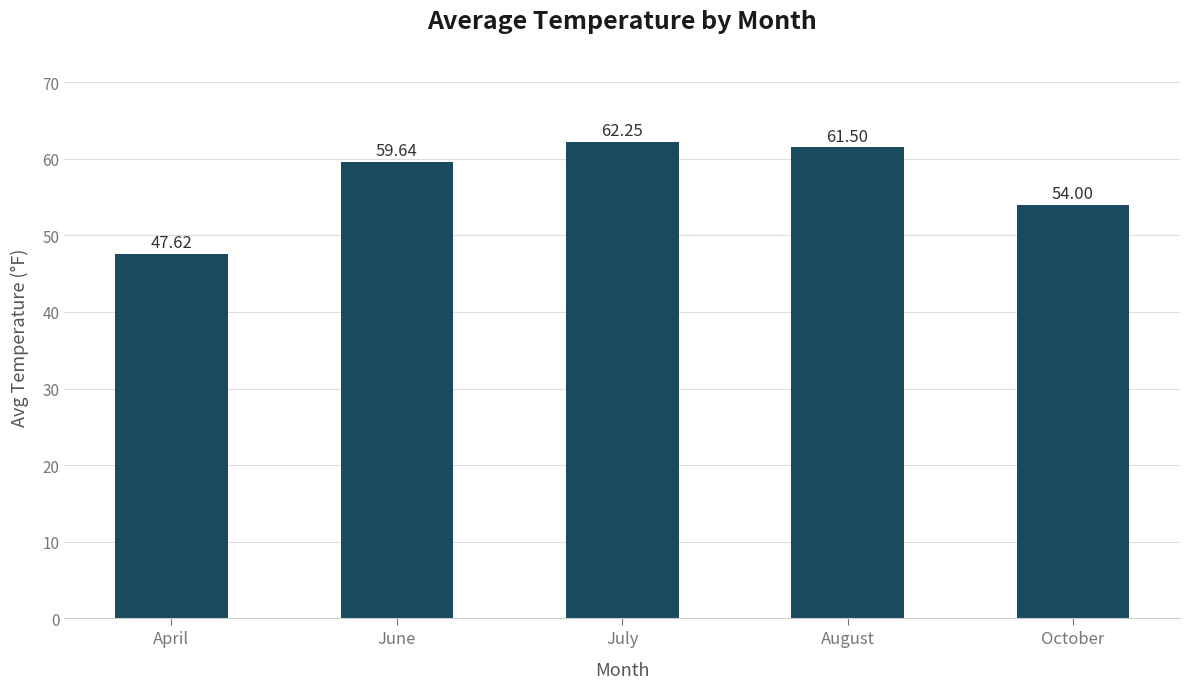

Which category has the lowest value across all series?

April